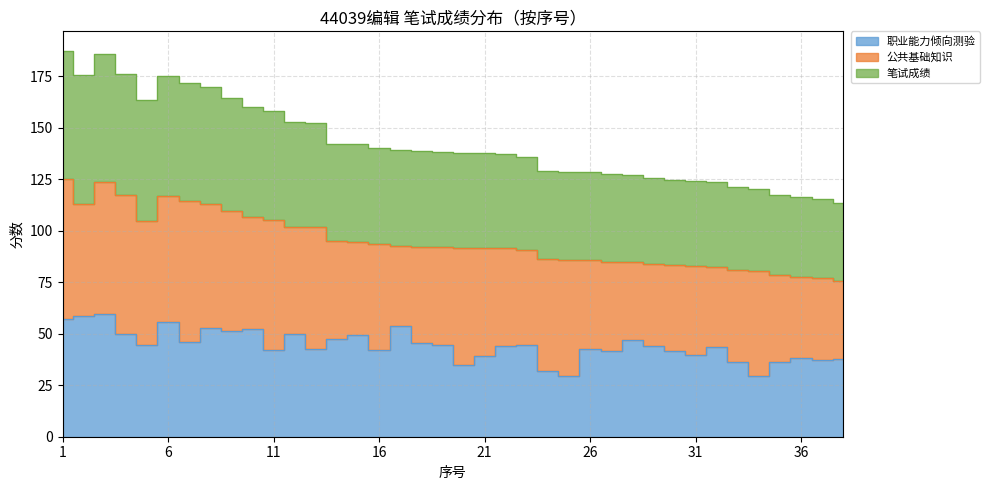

How many data points in 职业能力倾向测验 are above 44?

19